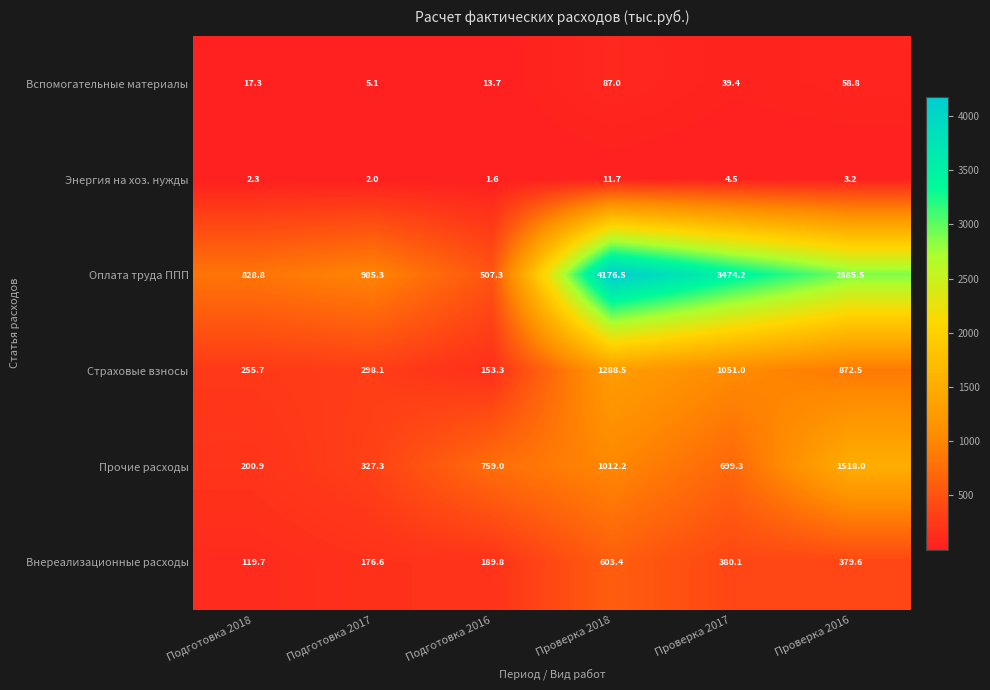

What is the greatest value displayed?

4176.5